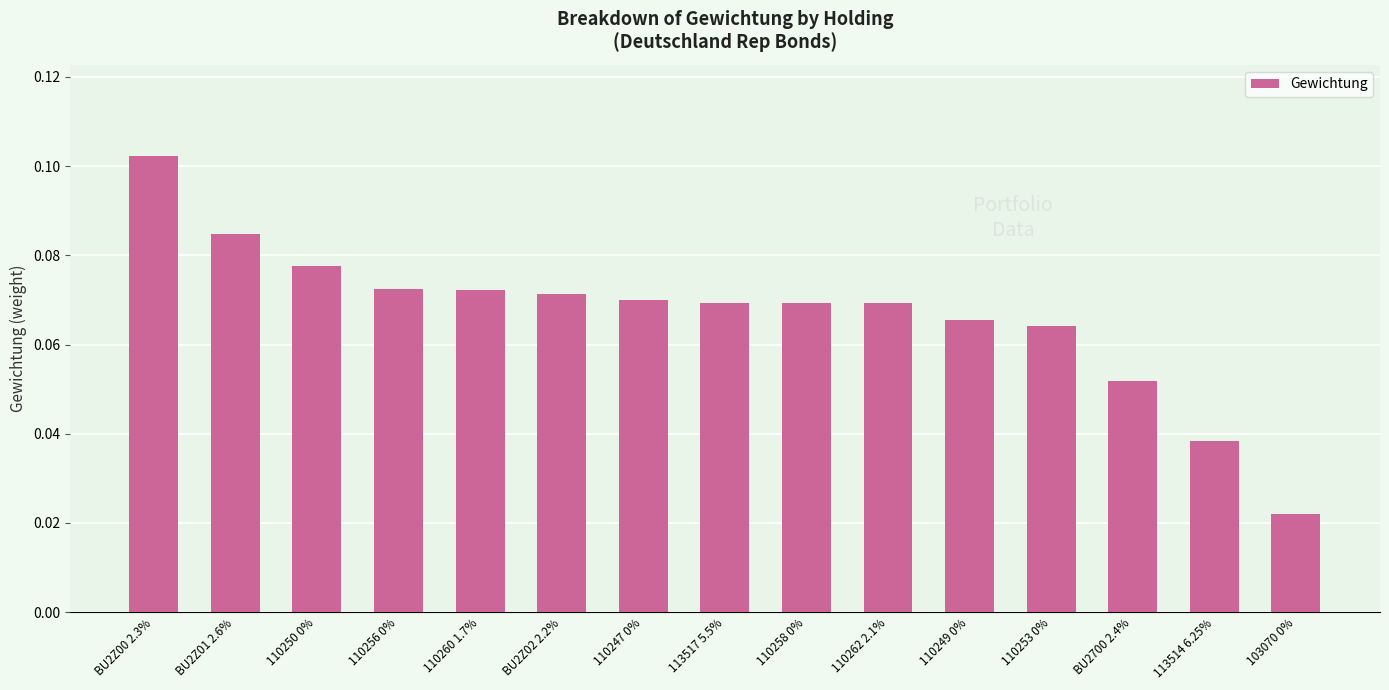

What is the sum of all values?

1.0